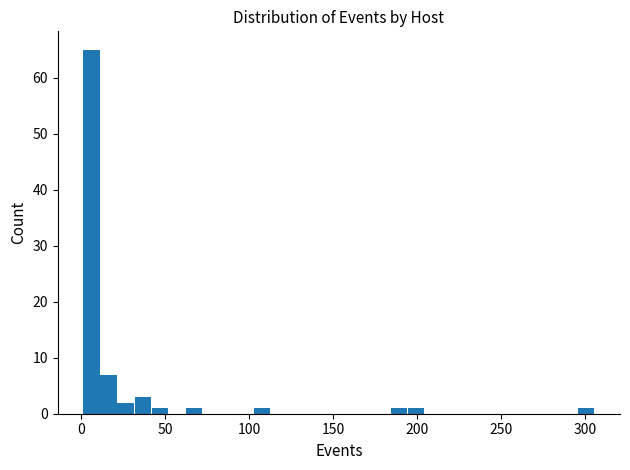

Read against the x-axis, roughly where is the centre of the tallest bar?

5